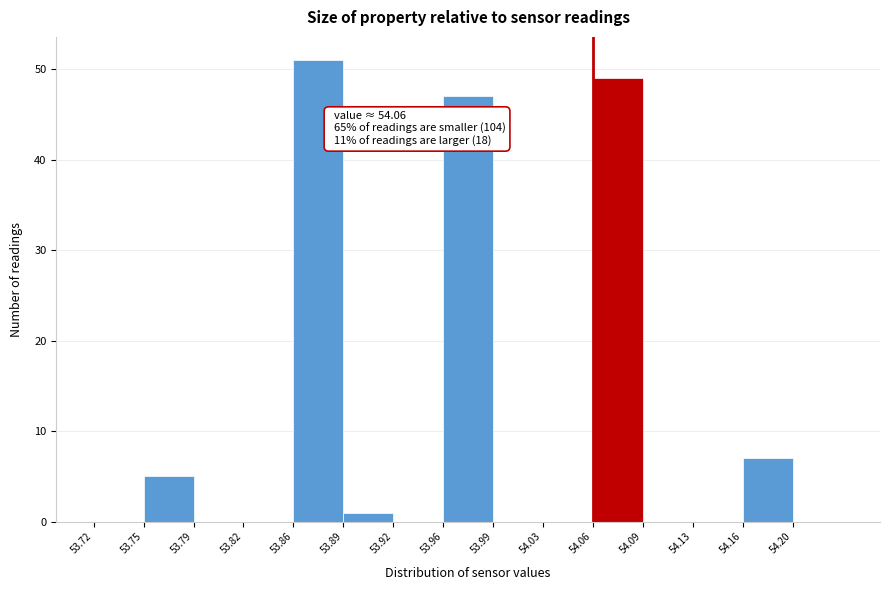

Which range on the x-axis has the tallest bar?

53.856 to 53.890